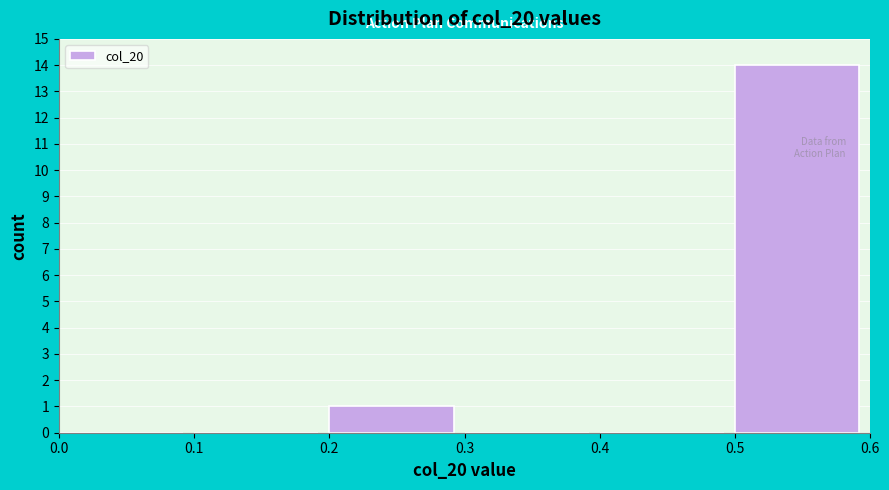

Reading left to right, transcribe this chart: for each bar, give the range it covers on the x-axis and its height. The values are not printed on the chart, so give them approximately, as read against the axis.

0.0 to 0.1: 0
0.1 to 0.2: 0
0.2 to 0.3: 1
0.3 to 0.4: 0
0.4 to 0.5: 0
0.5 to 0.6: 14